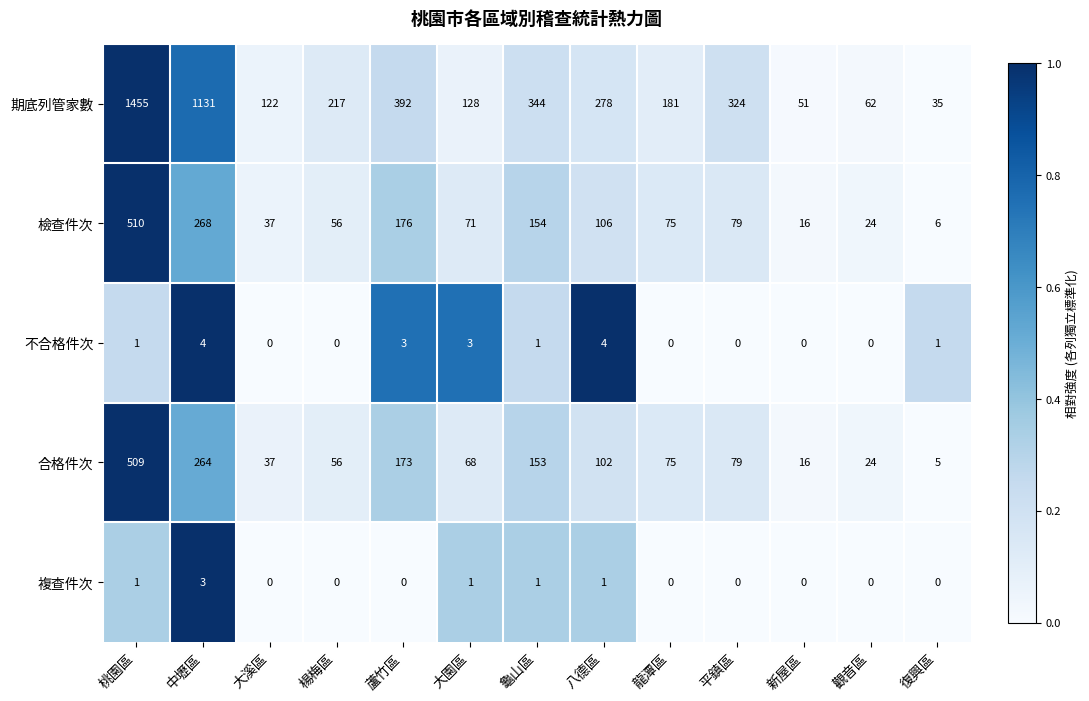

The 檢查件次 series shows 33 at 八德區. True or false?

False